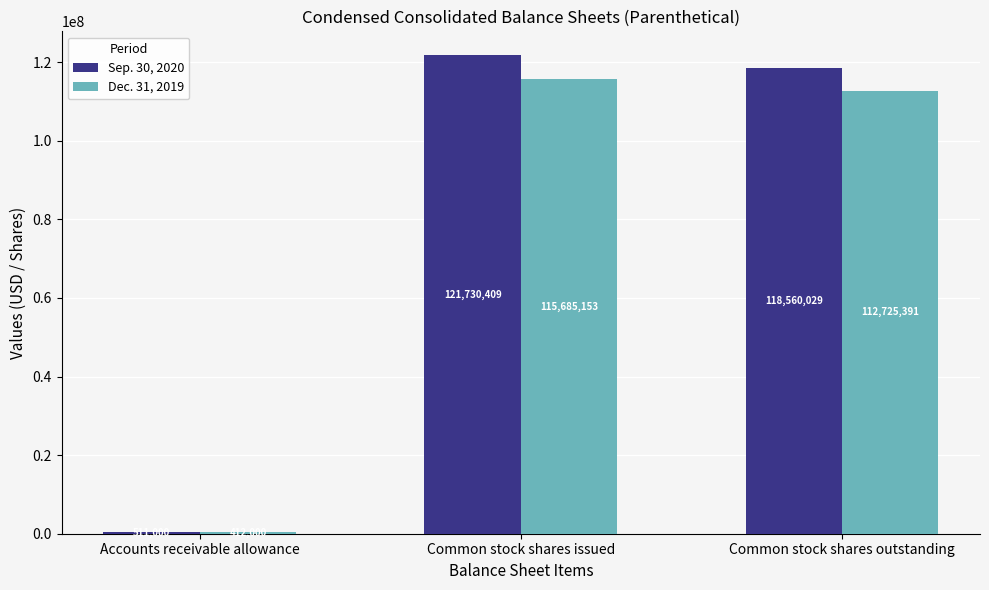

What is the difference between the Dec. 31, 2019 values at Accounts receivable allowance and Common stock shares outstanding?

112313391